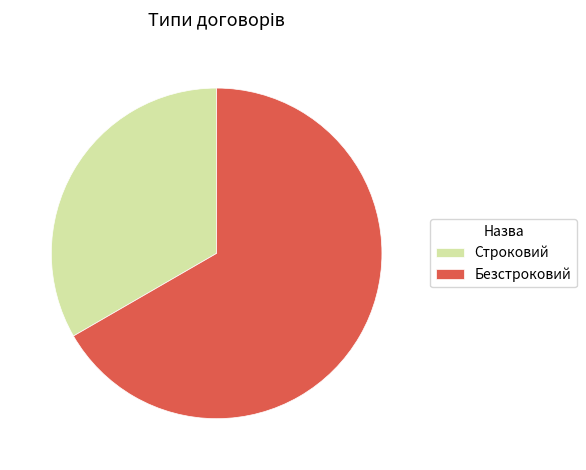

Count the number of slices in the pie.

2